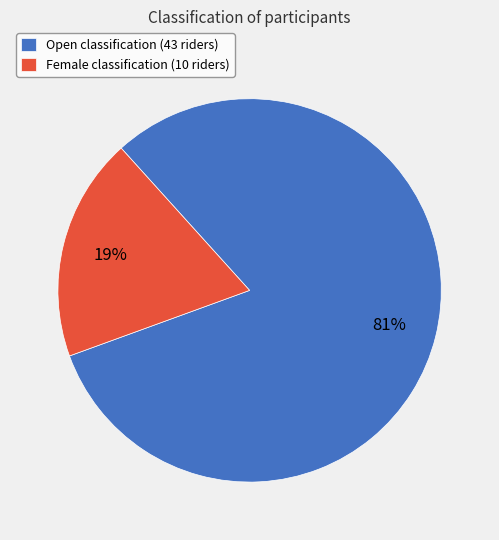

Combined, do Female classification (10 riders) and Open classification (43 riders) account for over 50%?

Yes